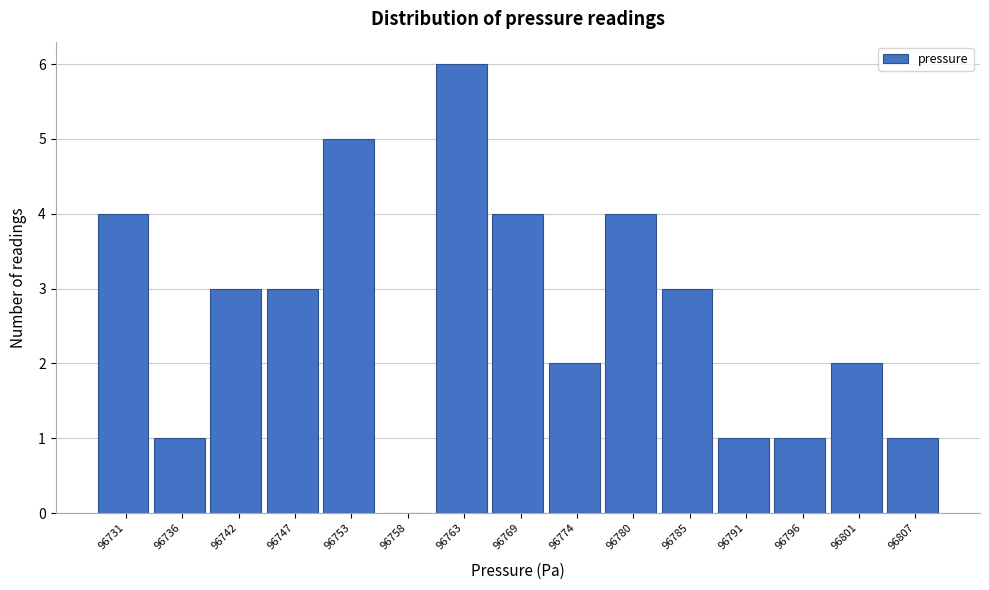

Reading right to left, extract all data points from this chart.

96807=1	96801=2	96796=1	96791=1	96785=3	96780=4	96774=2	96769=4	96763=6	96758=0	96753=5	96747=3	96742=3	96736=1	96731=4